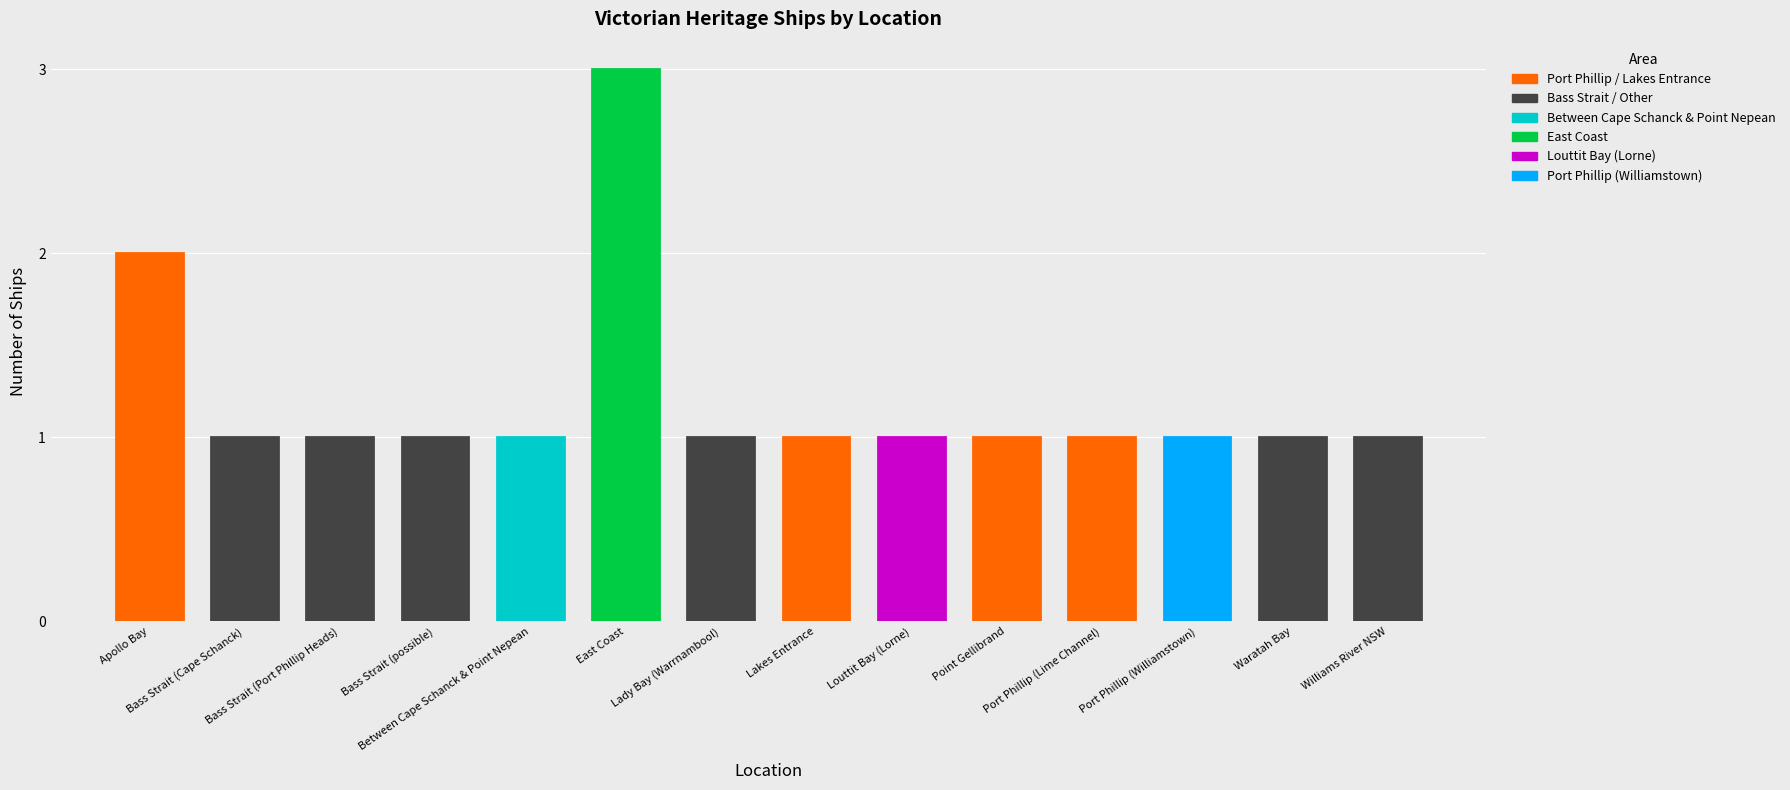

True or false: the data shows 1 at Bass Strait (Cape Schanck).

True